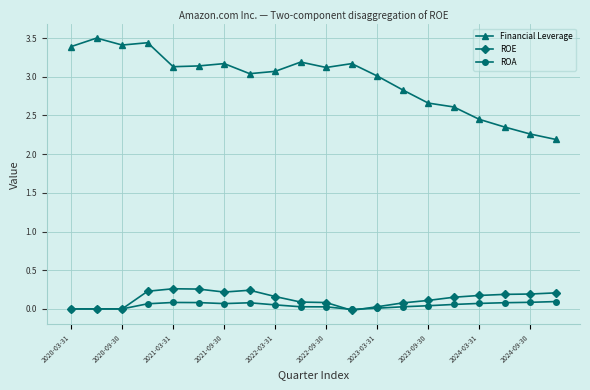

Which series has the largest range (max minus min)?

Financial Leverage